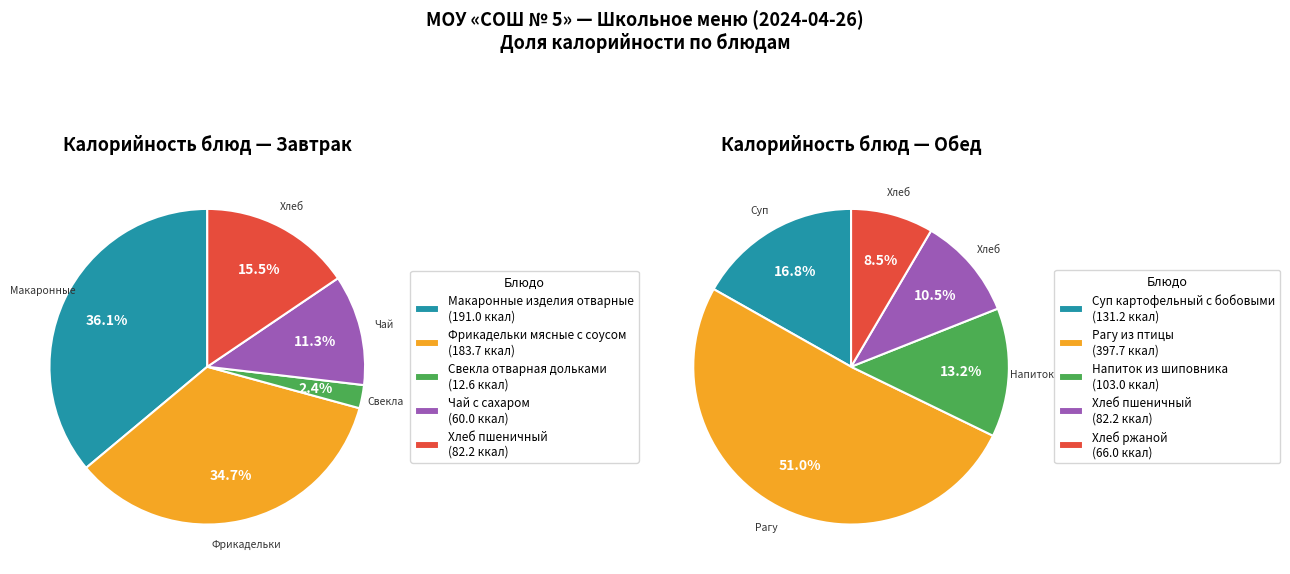

Rank the series by their maximum value, from highest to lowest.

Обед, Завтрак